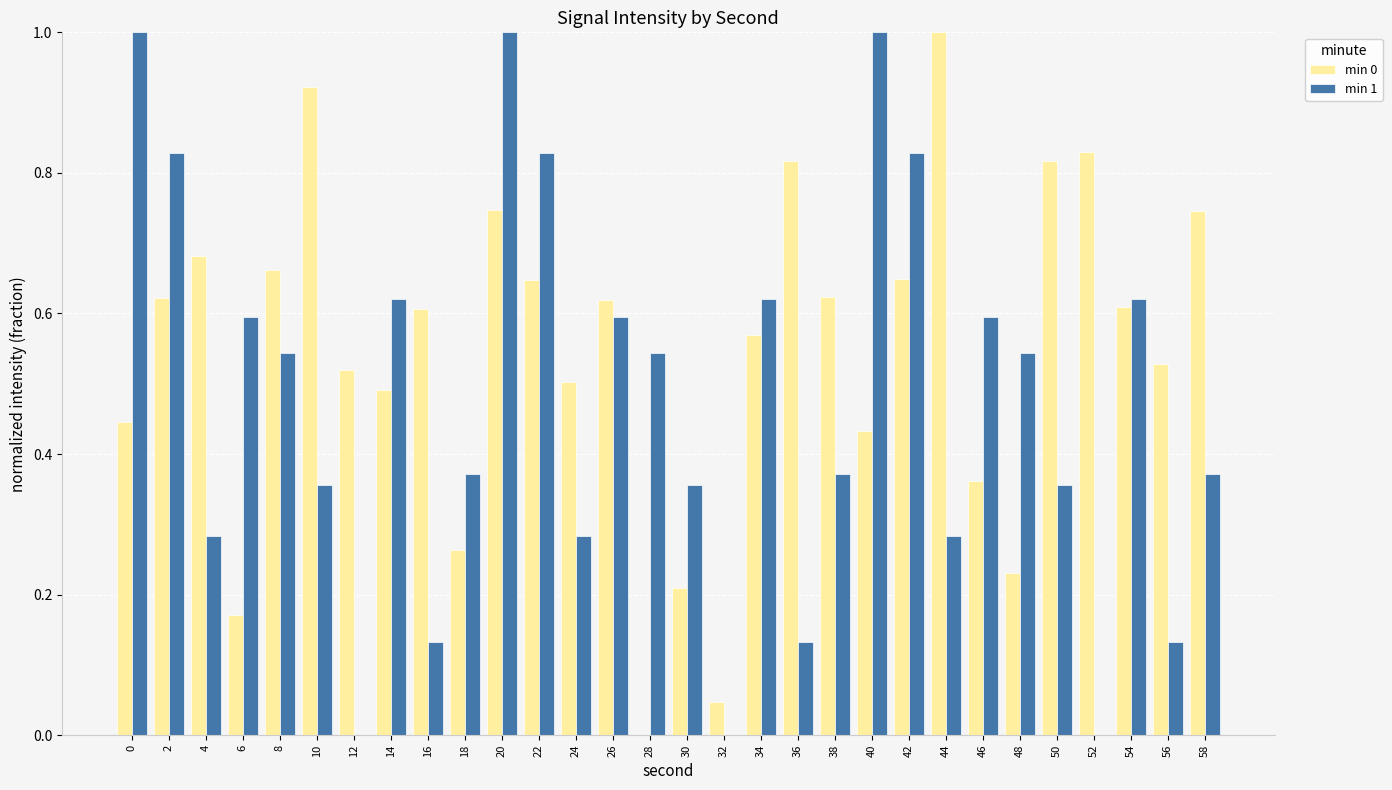

Between 12 and 14, which series saw the biggest shift?

min 1